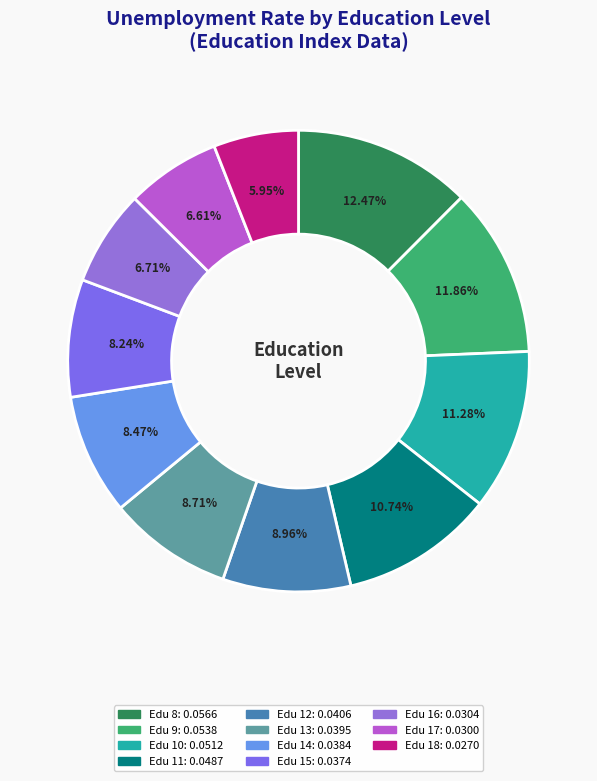

How many segments does this pie chart have?

11